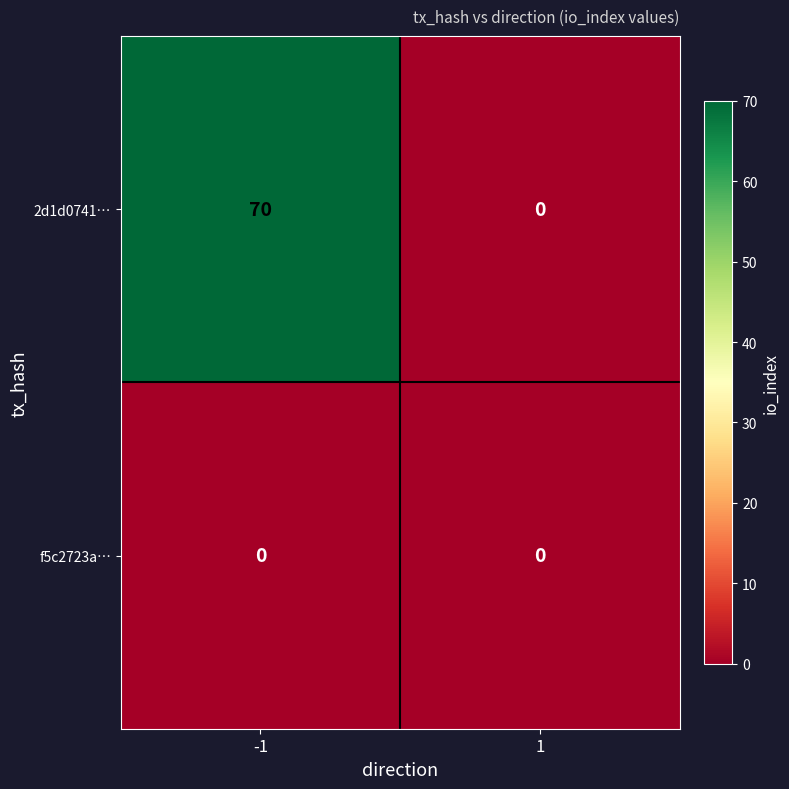

Between -1 and 1, which series saw the biggest shift?

2d1d0741…